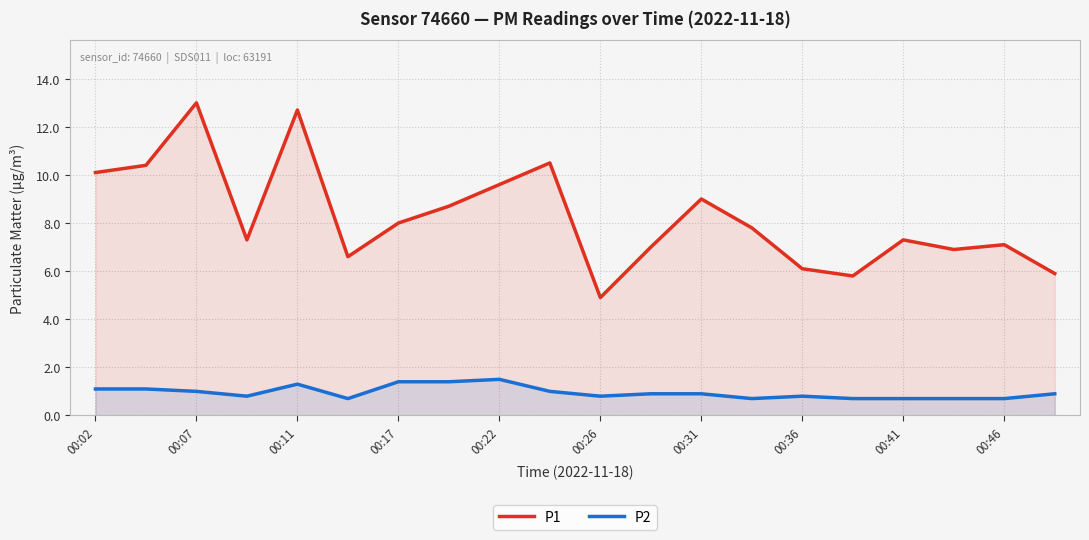

True or false: P2 and P1 intersect in this chart.

False